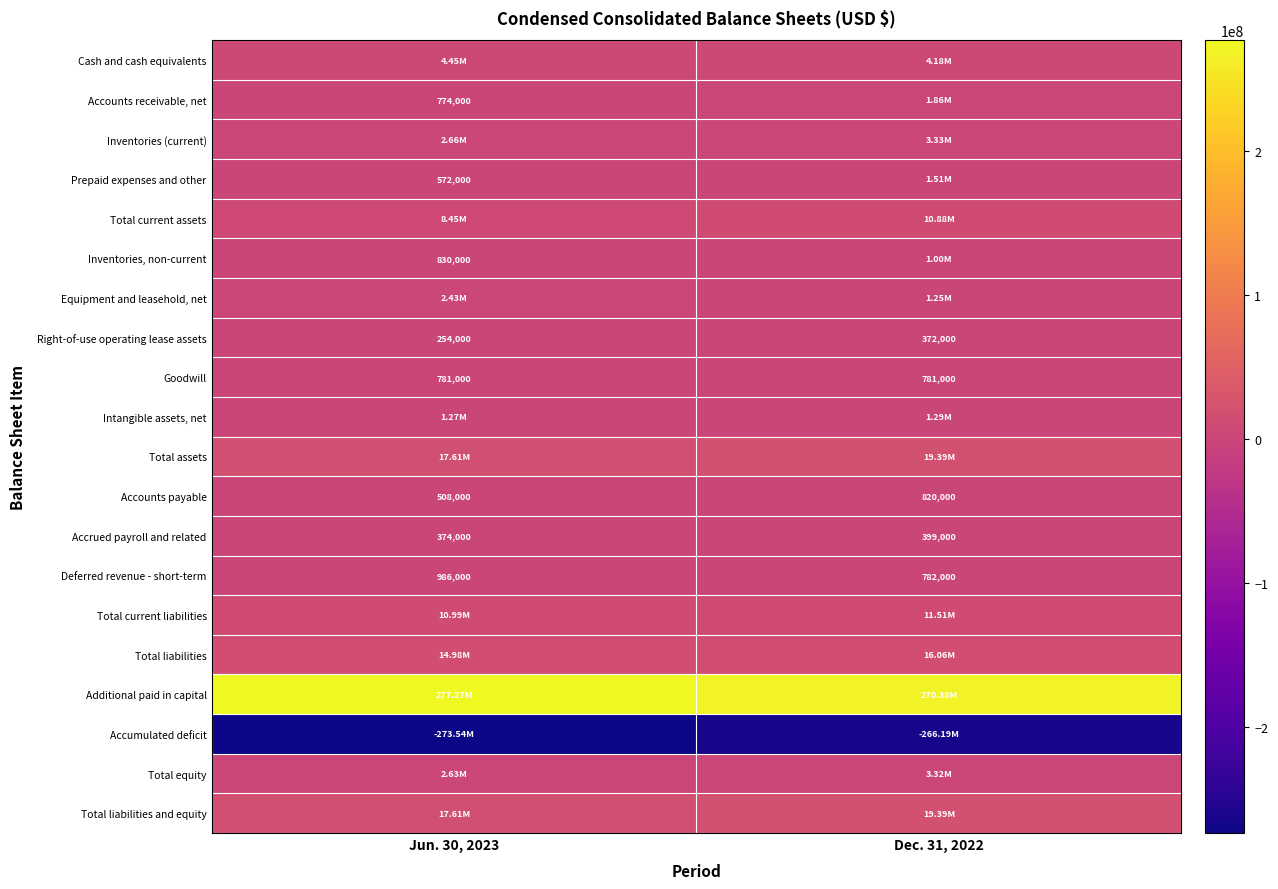

The Right-of-use operating lease assets series shows 381792 at Jun. 30, 2023. True or false?

False